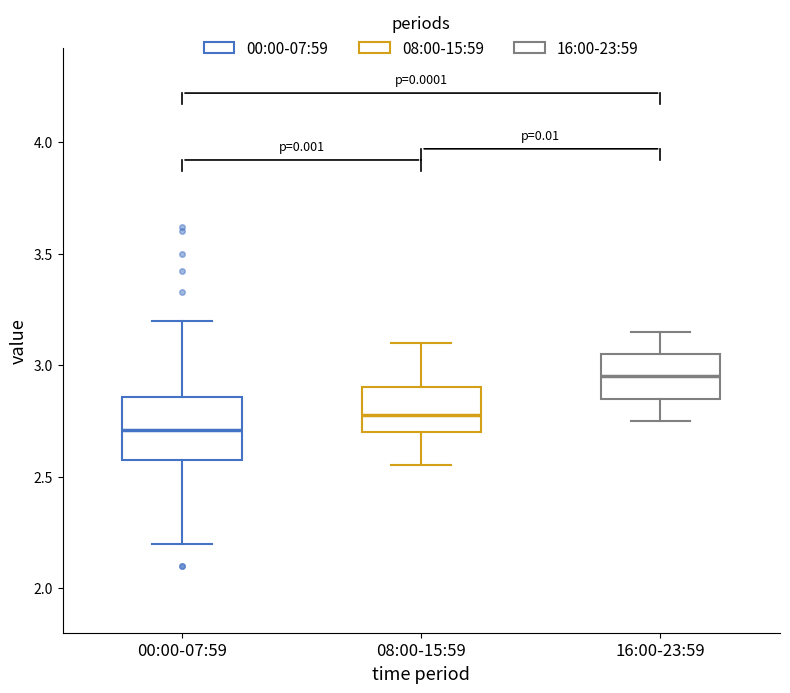

Reading left to right, transcribe this box plot: for each box, give where its median line is, the range the box spans, and where its two whiskers end, as read against the y-axis. The values are not printed on the chart, so give them approximately, as read against the axis.

00:00-07:59: median 2.70, box 2.55 to 2.85, whiskers 2.20 to 3.20
08:00-15:59: median 2.80, box 2.70 to 2.90, whiskers 2.55 to 3.10
16:00-23:59: median 2.95, box 2.85 to 3.05, whiskers 2.75 to 3.15